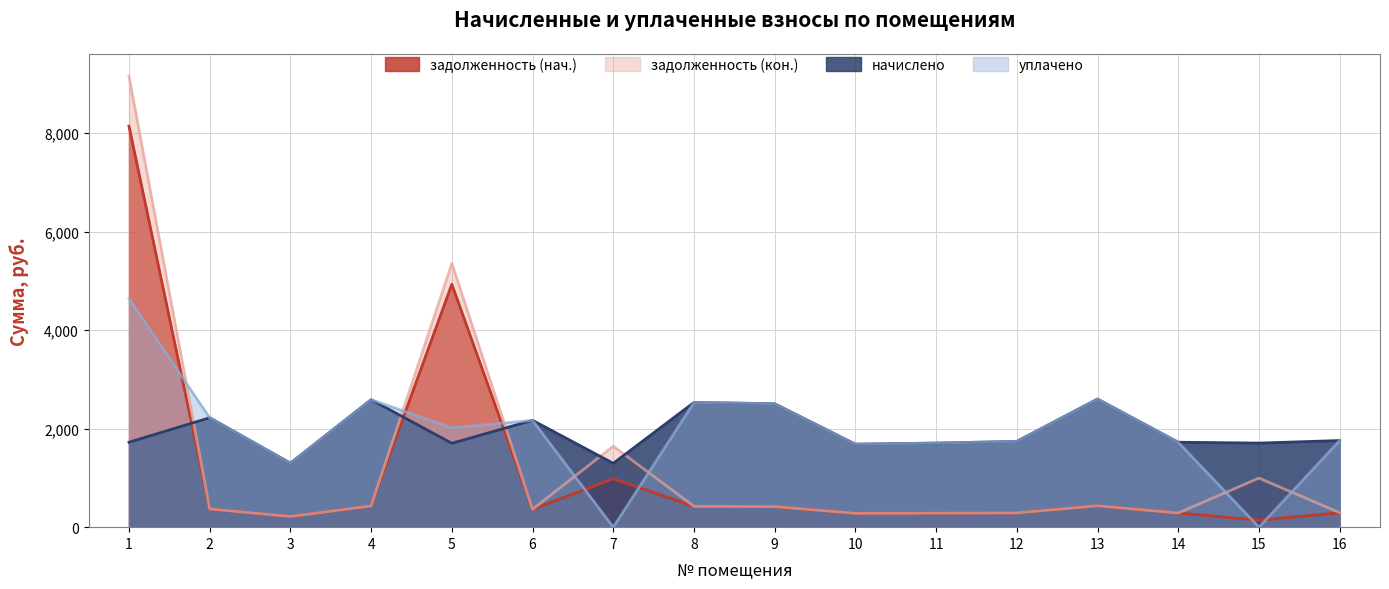

Which series changed the most between 8 and 15?

уплачено